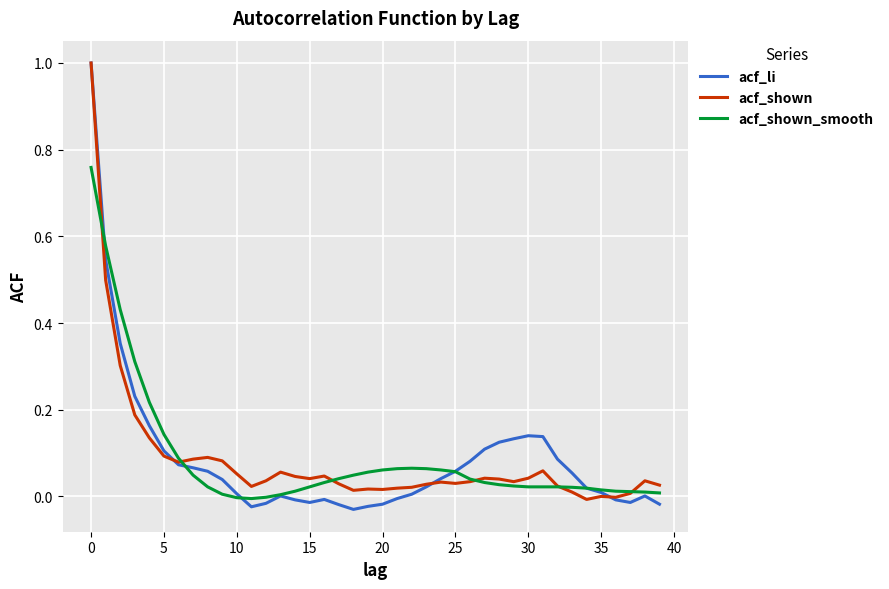

Which series has the largest range (max minus min)?

acf_li